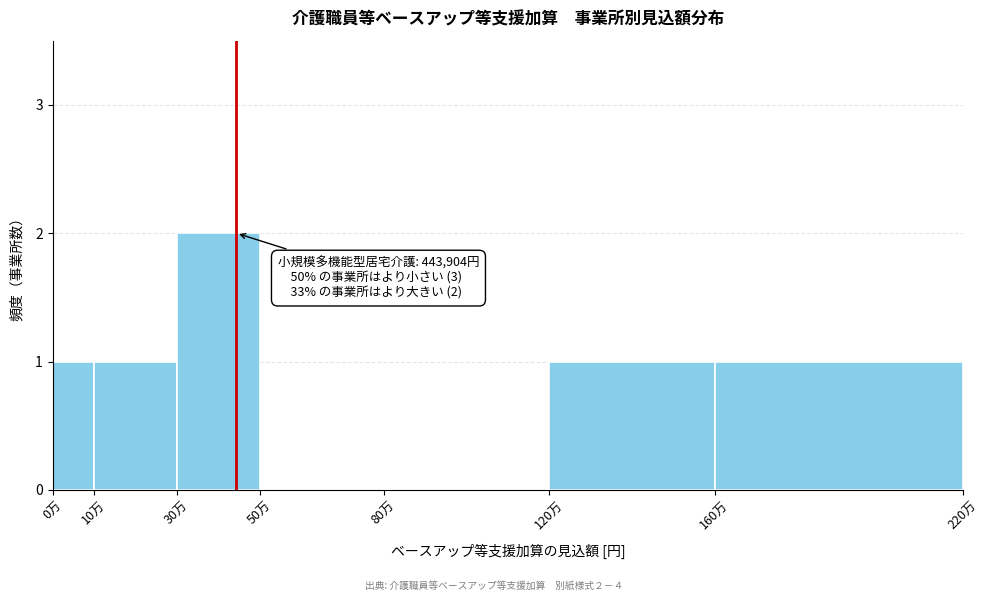

Reading left to right, what are all the values shown in this chart?

0万=1	10万=1	30万=2	50万=0	80万=0	120万=1	160万=1